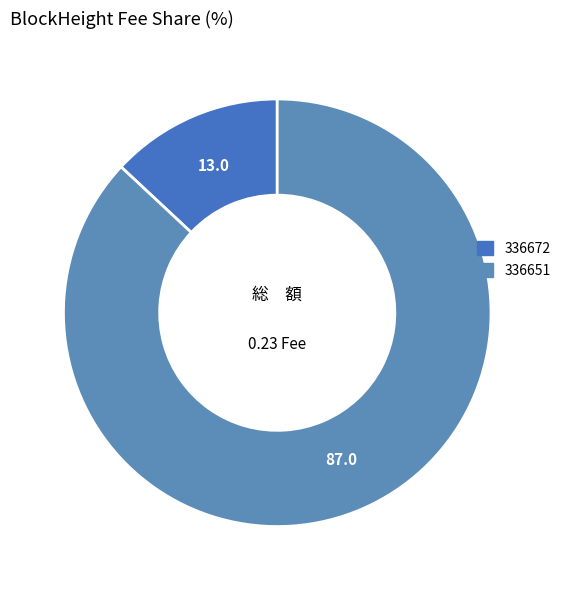

Combined, what portion of the pie is 336651 and 336672?

100.0%